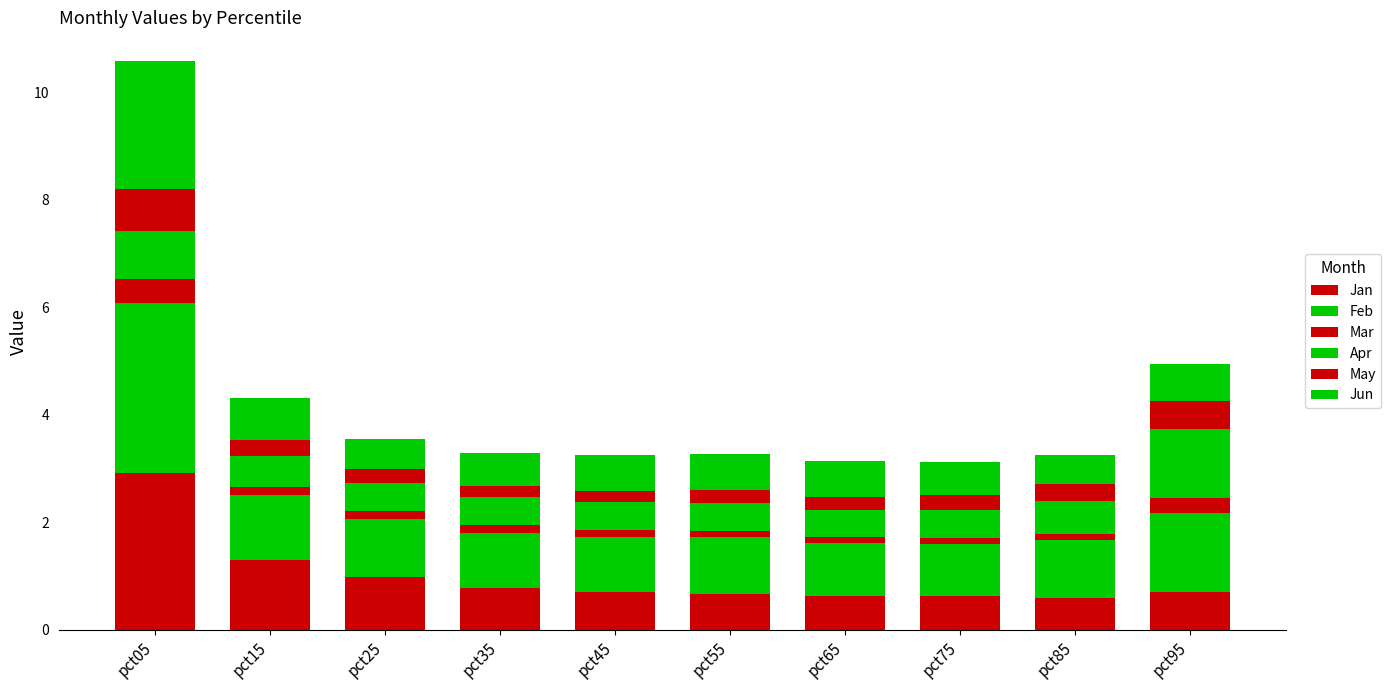

How many categories are shown in the chart?

10